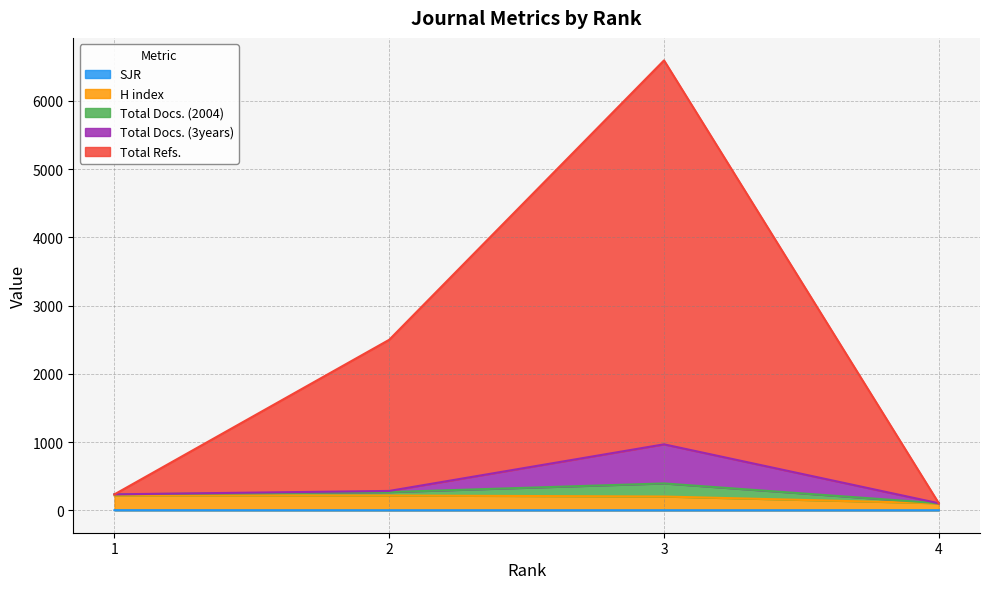

Does the chart display data point markers on the line(s)?

No